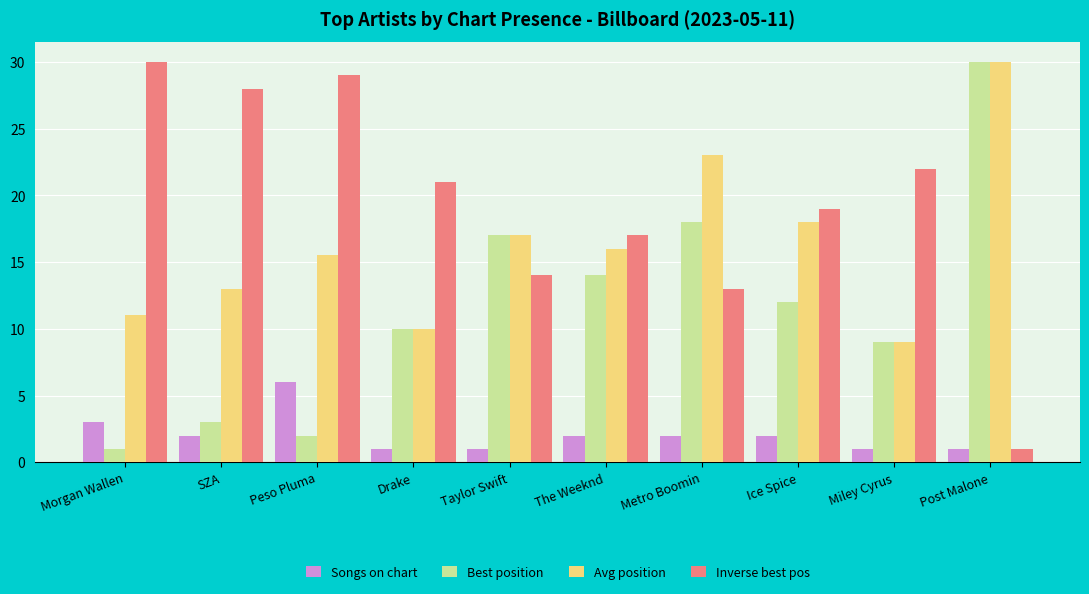

What is the difference between the highest and lowest values at Post Malone?

29.0